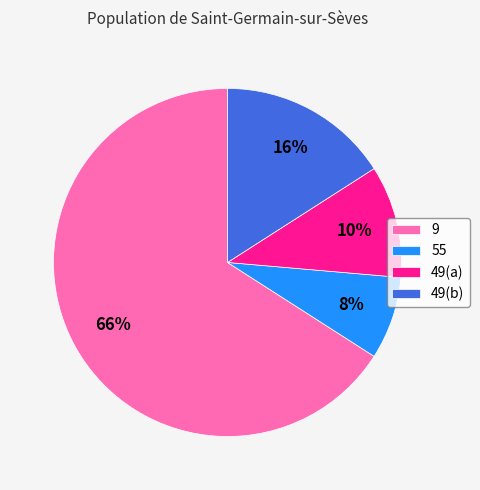

Between 49(b) and 55, which is larger?

49(b)